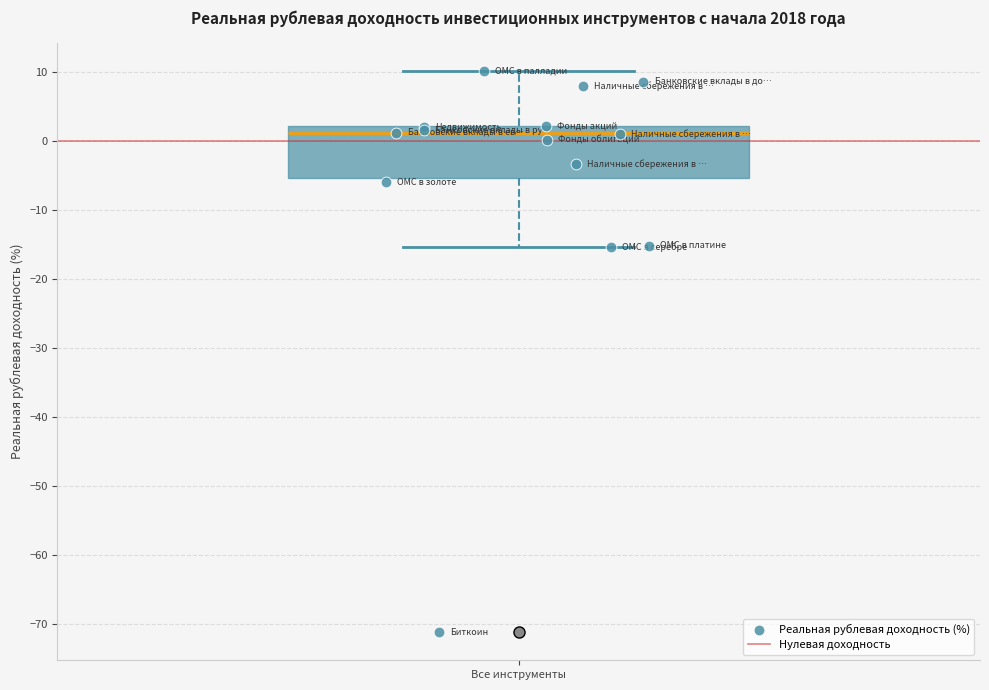

Read this box plot against the y-axis: the position of the median line, the range covered by the box, and the ends of both whiskers. The values are not printed on the chart, so give them approximately, as read against the axis.

median 1, box -5 to 2, whiskers -15 to 10